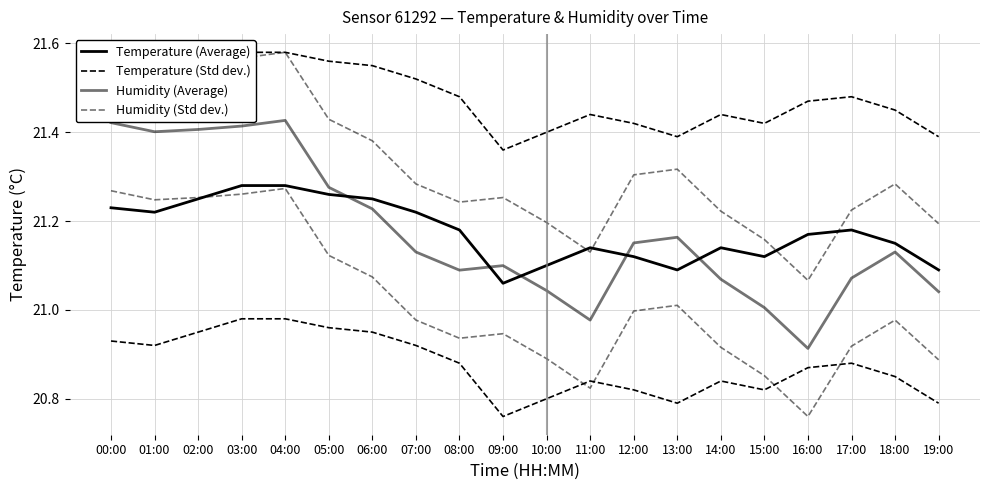

What is the difference between the maximum and minimum values in the Temperature (Average) series?

0.2